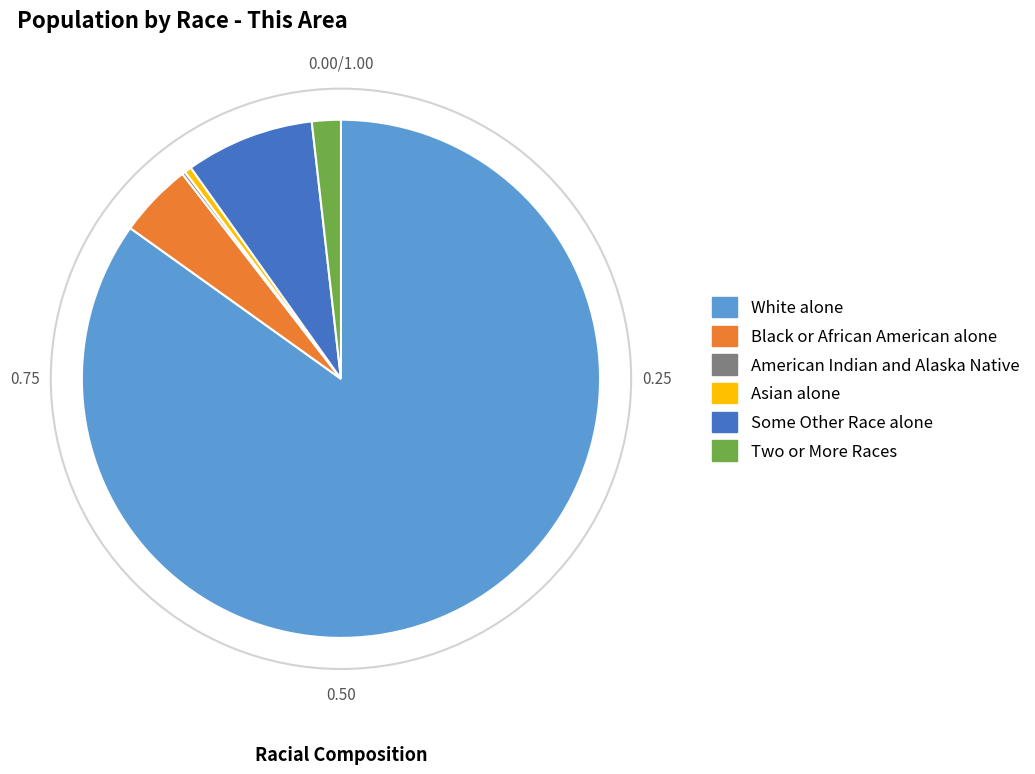

Does White alone account for over 50% of the chart?

Yes